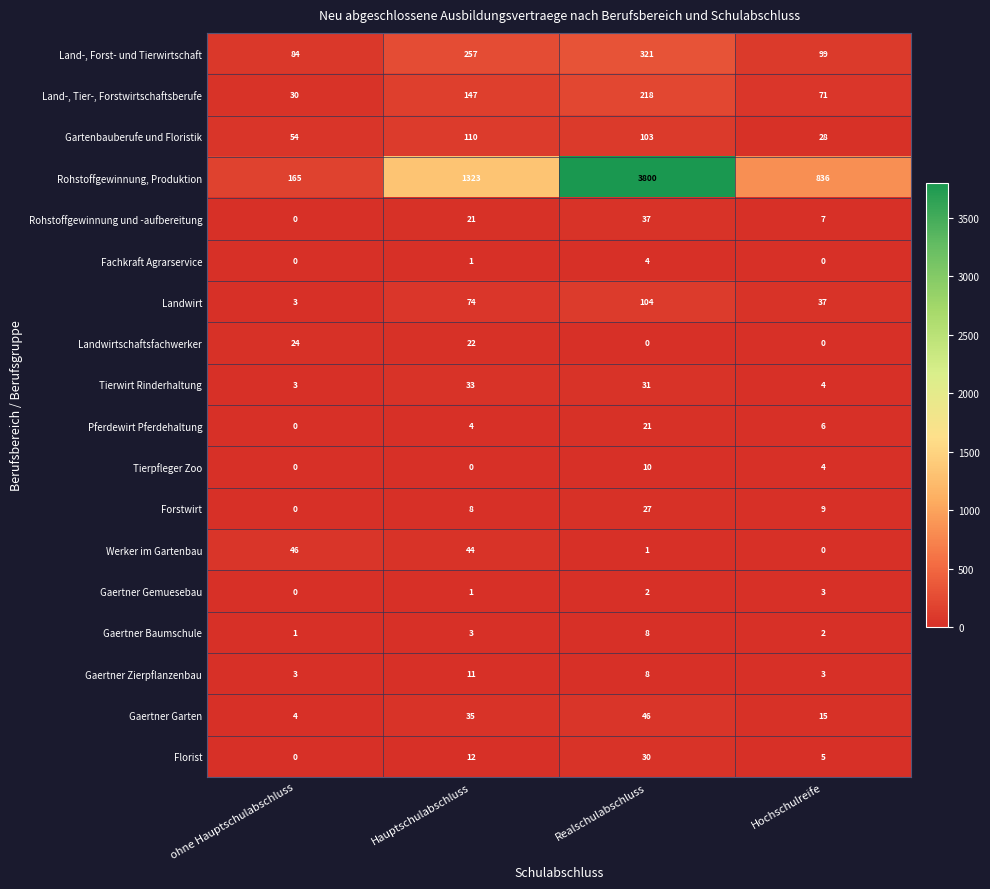

Where is Forstwirt nearest to the value 13?

Hochschulreife